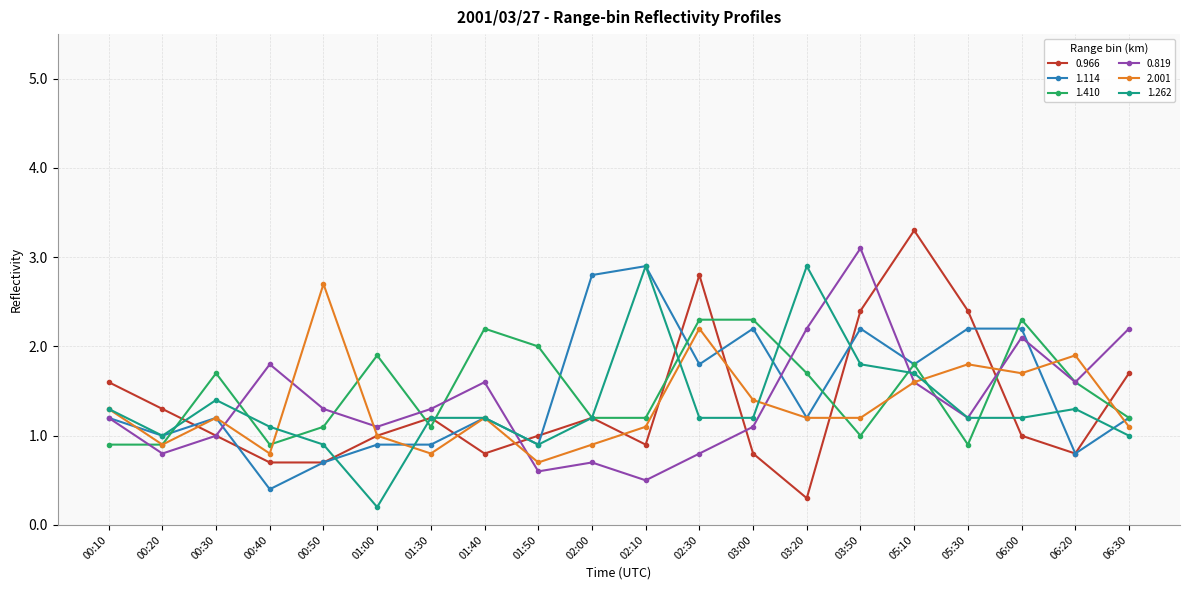

What is the label of the 5th point from the left?

00:50